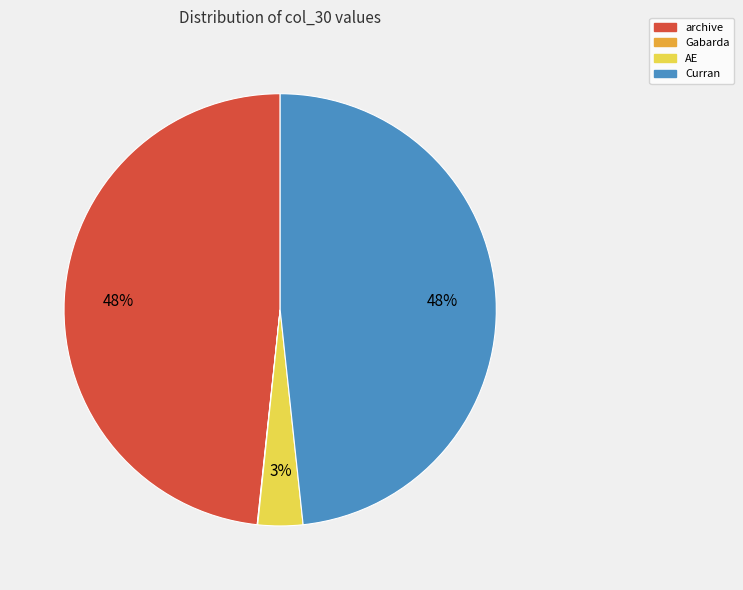

What is the ratio of the value at archive to the value at Curran?

1.0